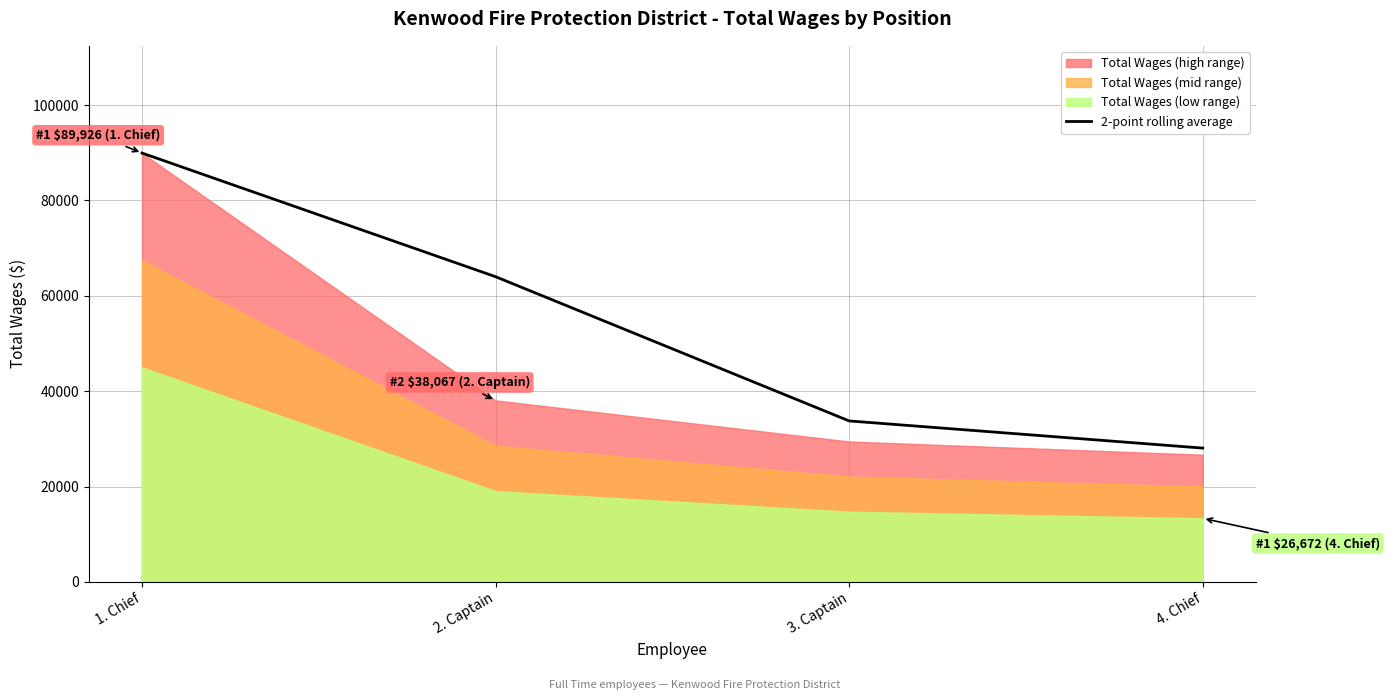

At which label does the data first exceed 63996?

1. Chief